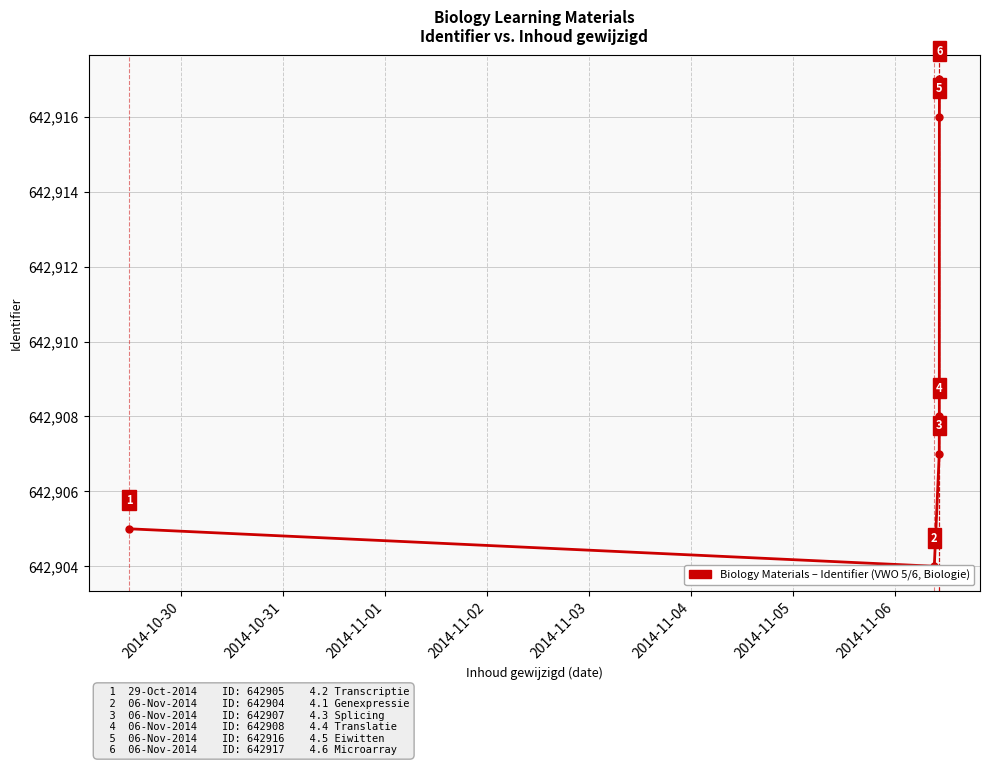

What is the difference between the second highest and minimum values?

12